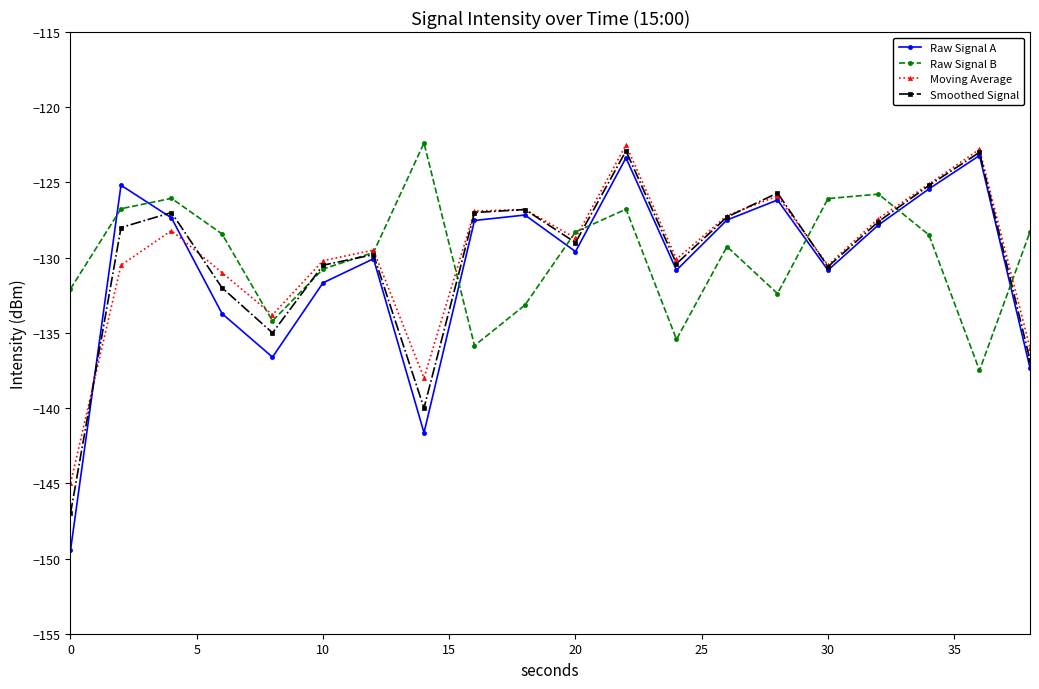

What is the value of the Moving Average point at the 15th from the left?

-125.9